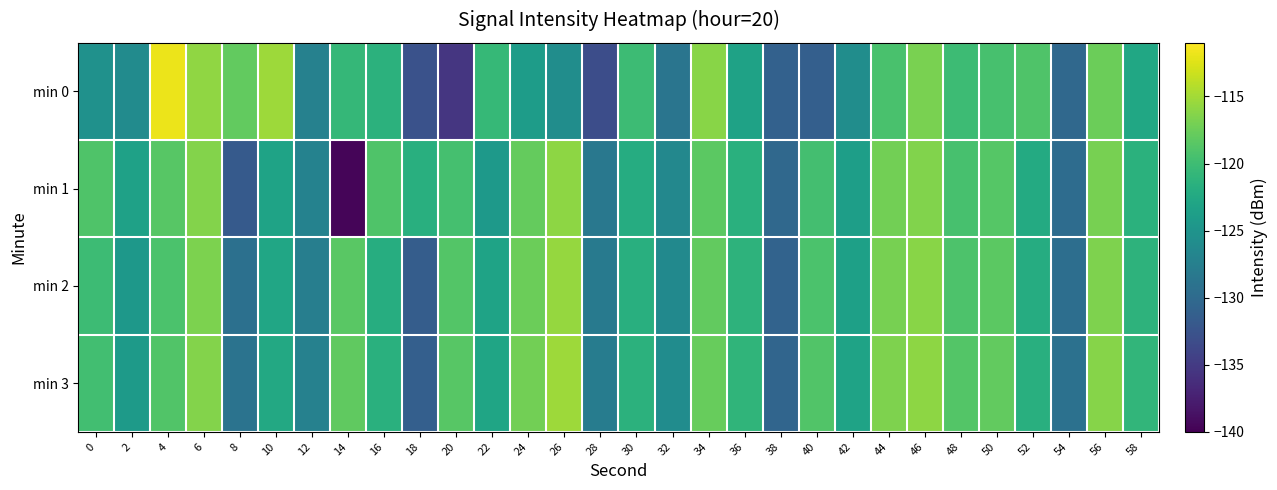

Which has a higher value, 24 or 0?

24